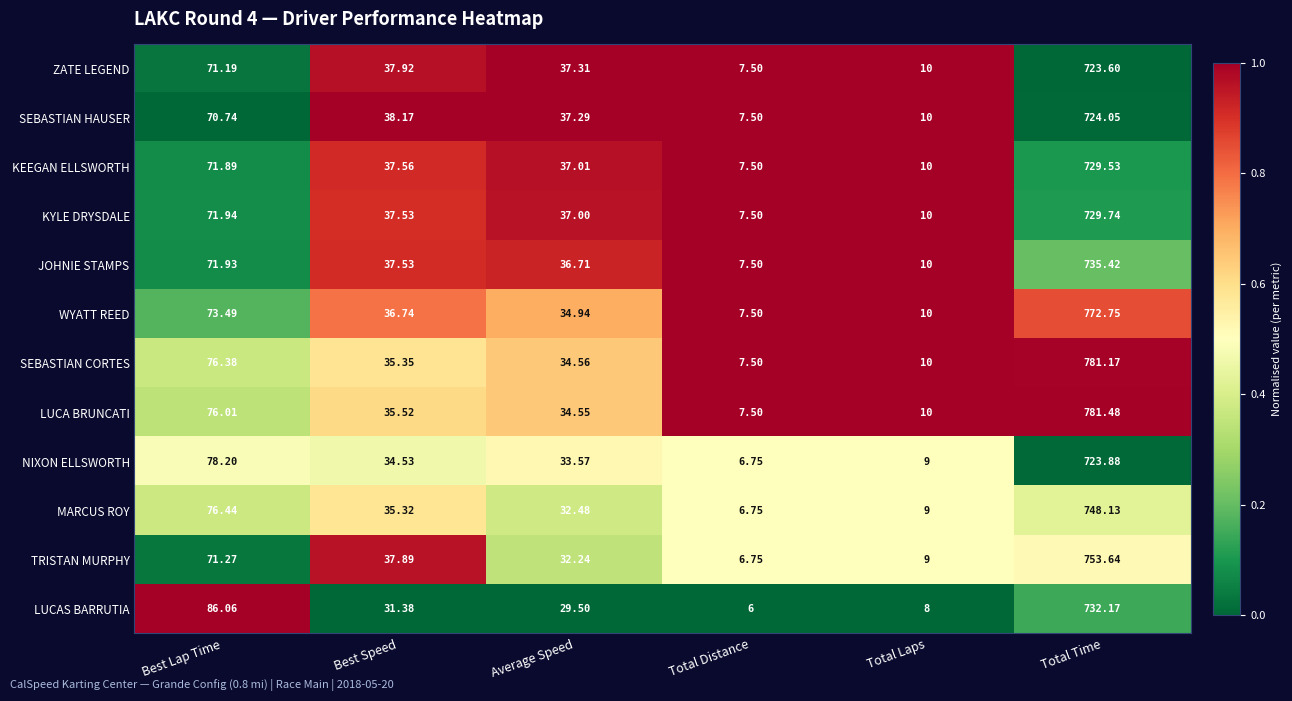

At which category is the sum across all series the highest?

Total Time